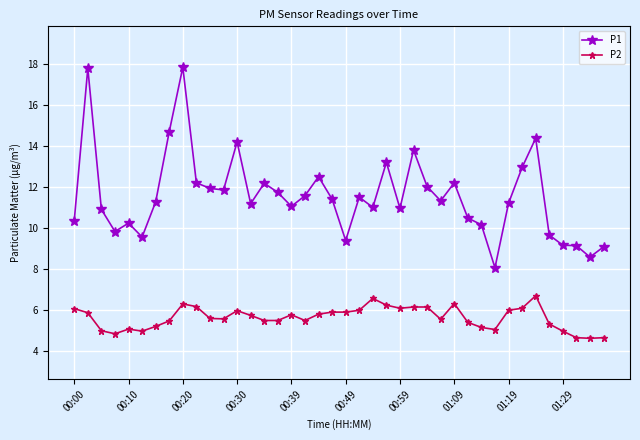

Which series has the largest range (max minus min)?

P1